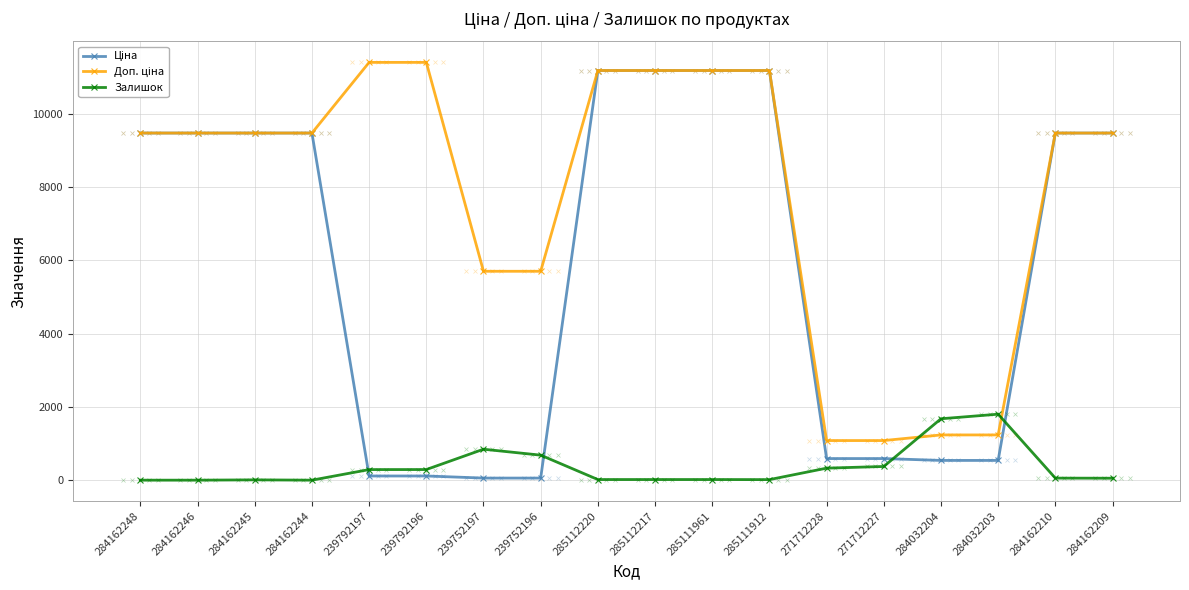

Is it true that Залишок equals 845.0 at 239752197?

True